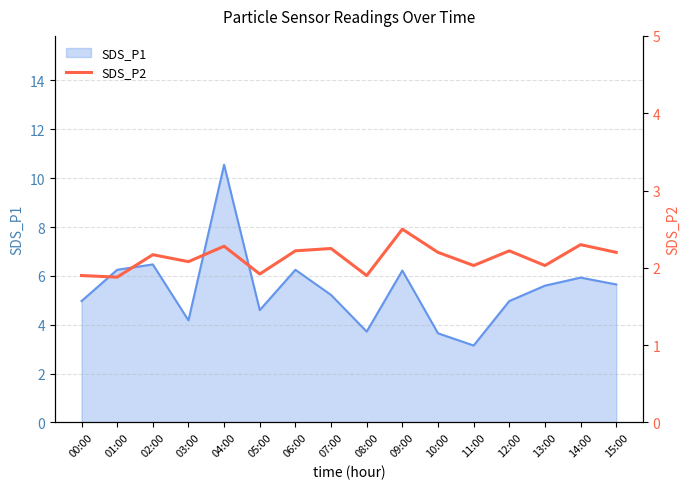

Where is the data nearest to the value 2?

11:00